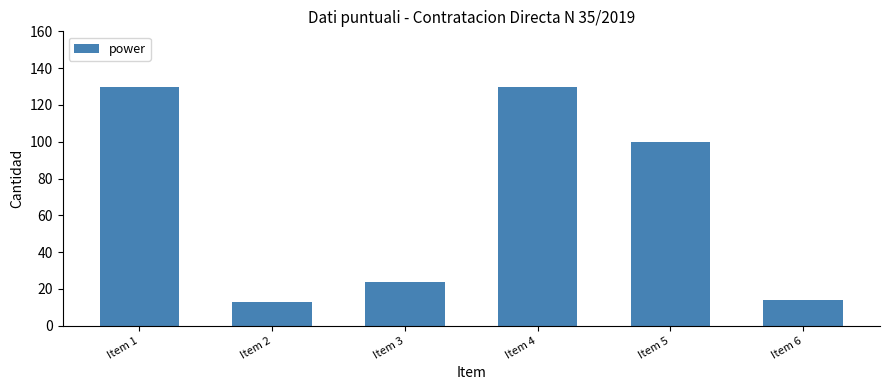

Reading right to left, list all the values displayed in this chart.

Item 6=14	Item 5=100	Item 4=130	Item 3=24	Item 2=13	Item 1=130